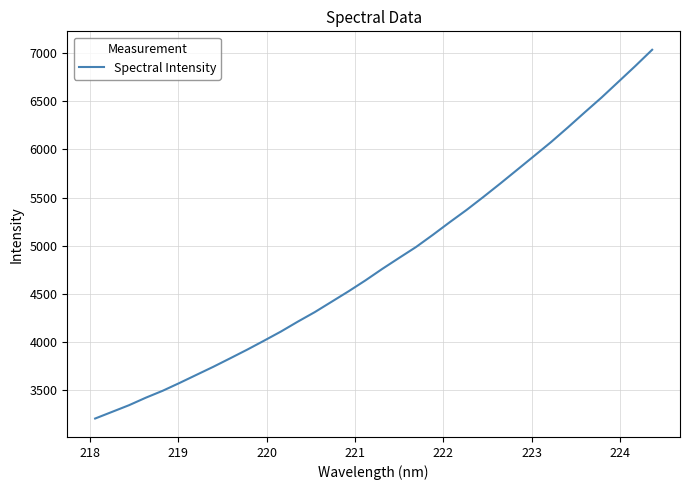

What is the smallest value displayed?

3207.7